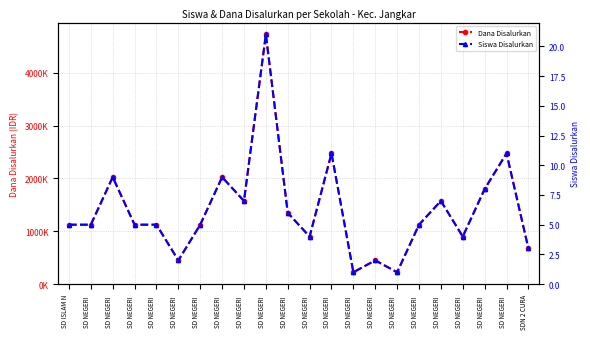

True or false: Dana Disalurkan has a value of 2357698 at SD NEGERI .

False